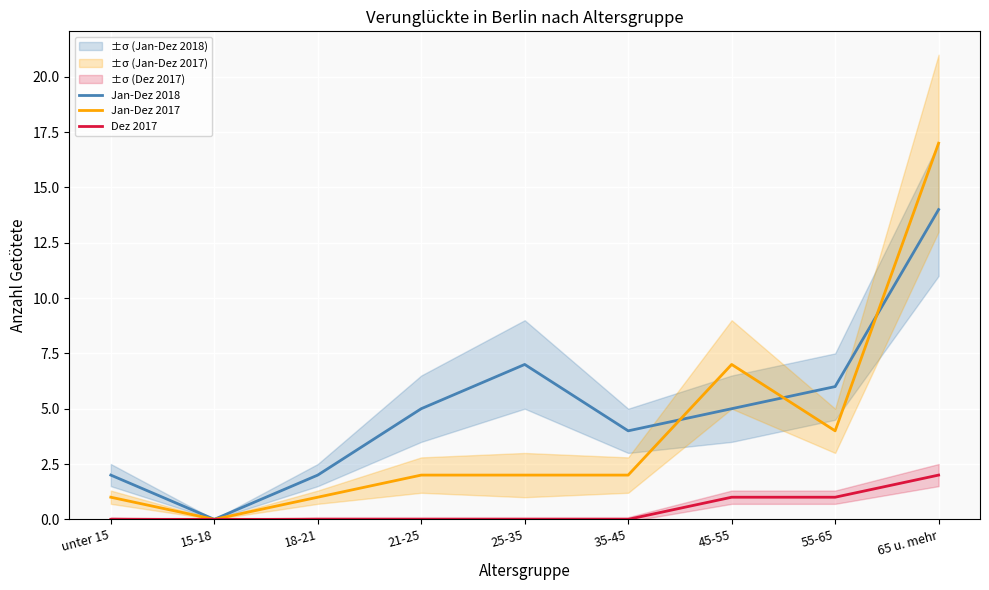

What is the label of the 9th point from the right?

unter 15